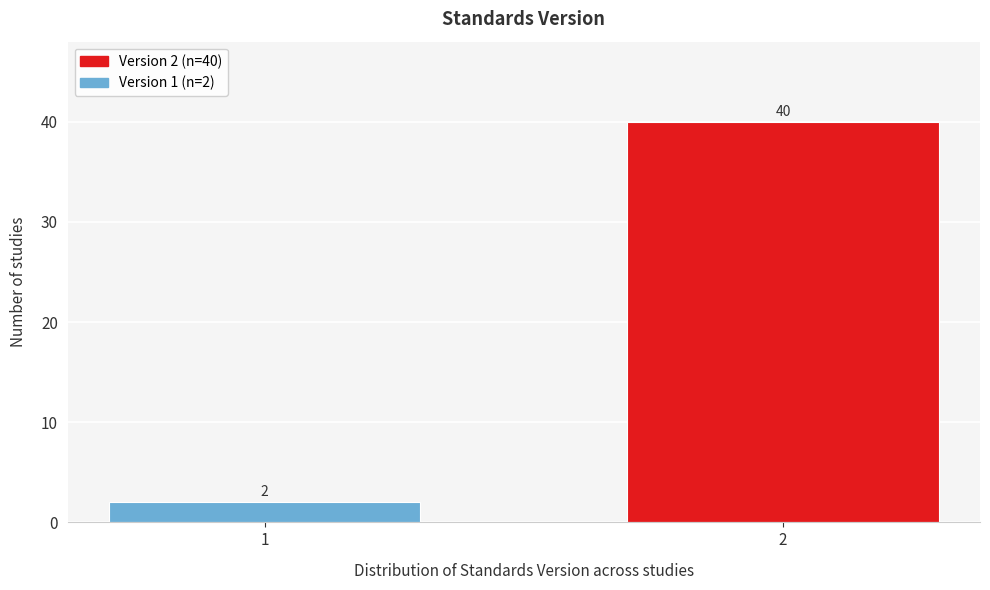

Reading right to left, list all the values displayed in this chart.

2=40	1=2